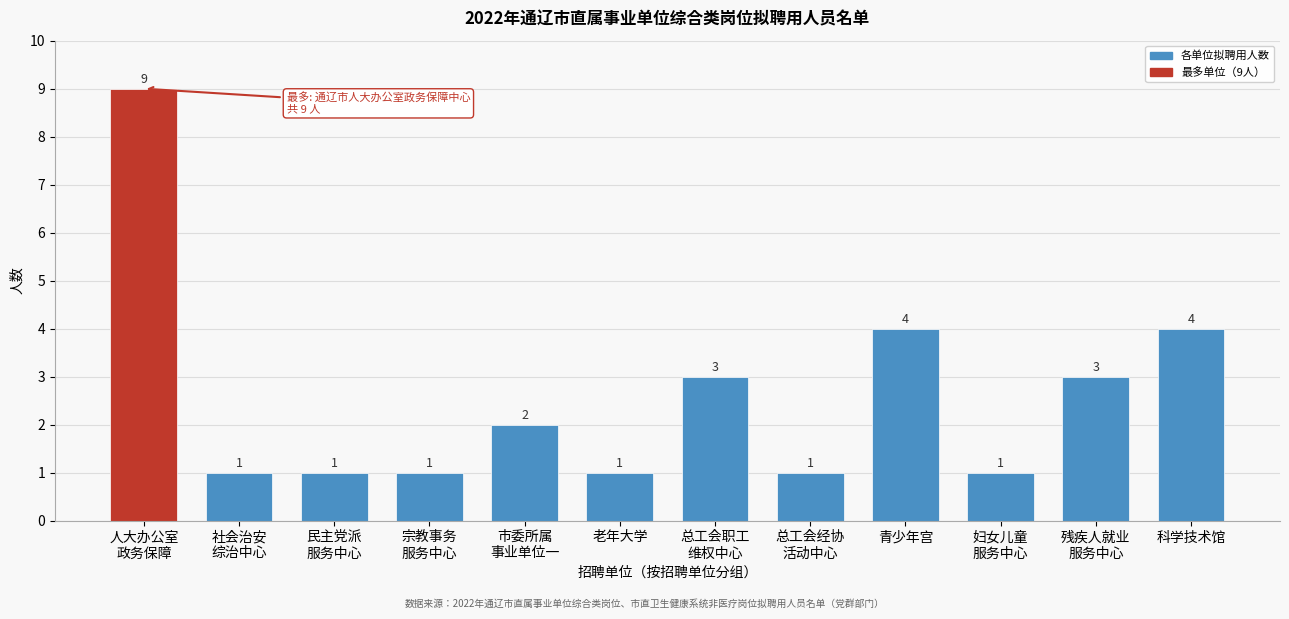

Reading left to right, what are all the values shown in this chart?

9	1	1	1	2	1	3	1	4	1	3	4